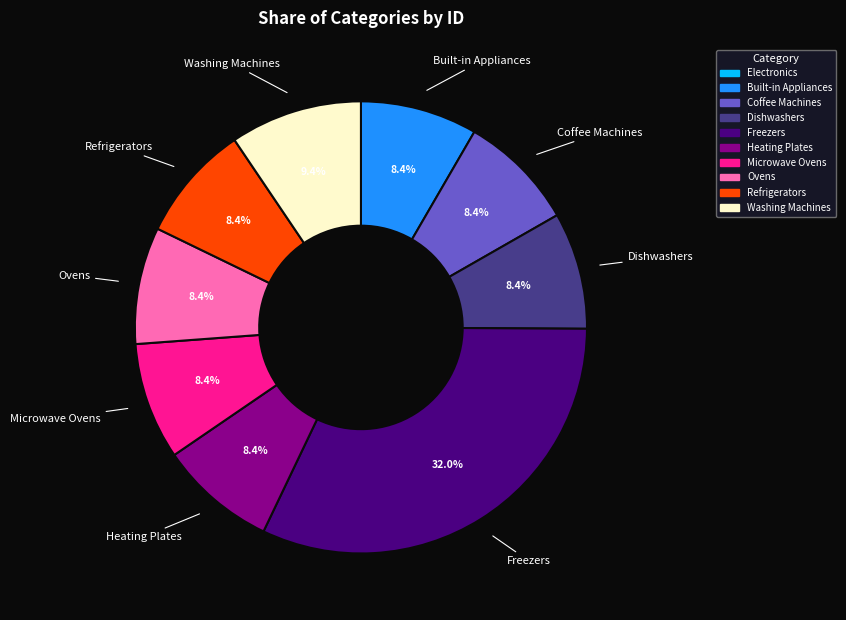

Which category has the biggest portion of the pie?

Freezers